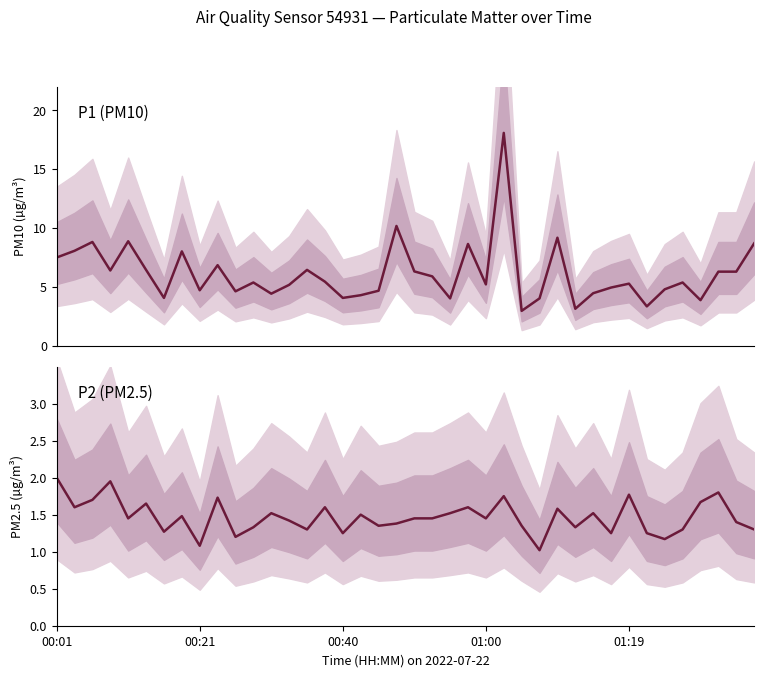

What is the minimum value for P1?

3.0